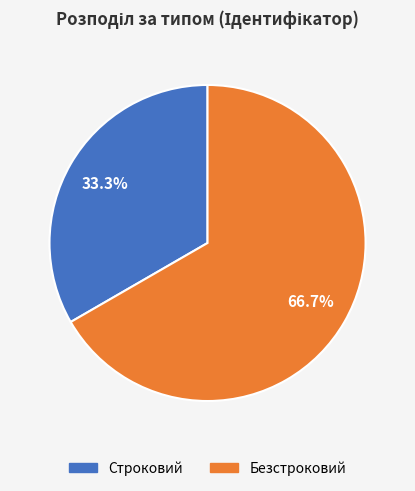

To the nearest percent, what is the combined percentage of Безстроковий and Строковий?

100%